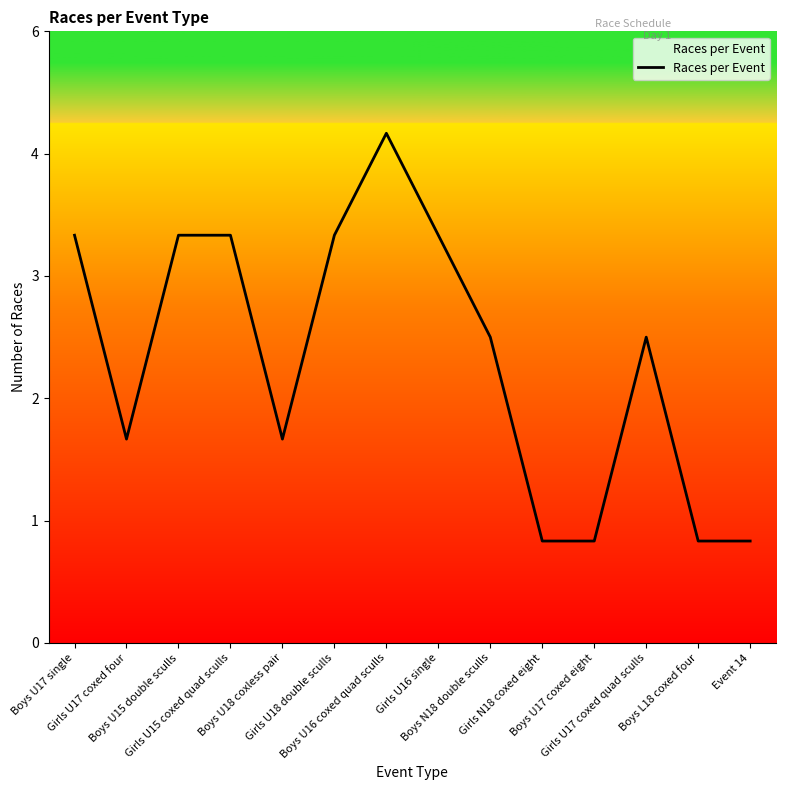

Does the chart display data point markers on the line(s)?

No